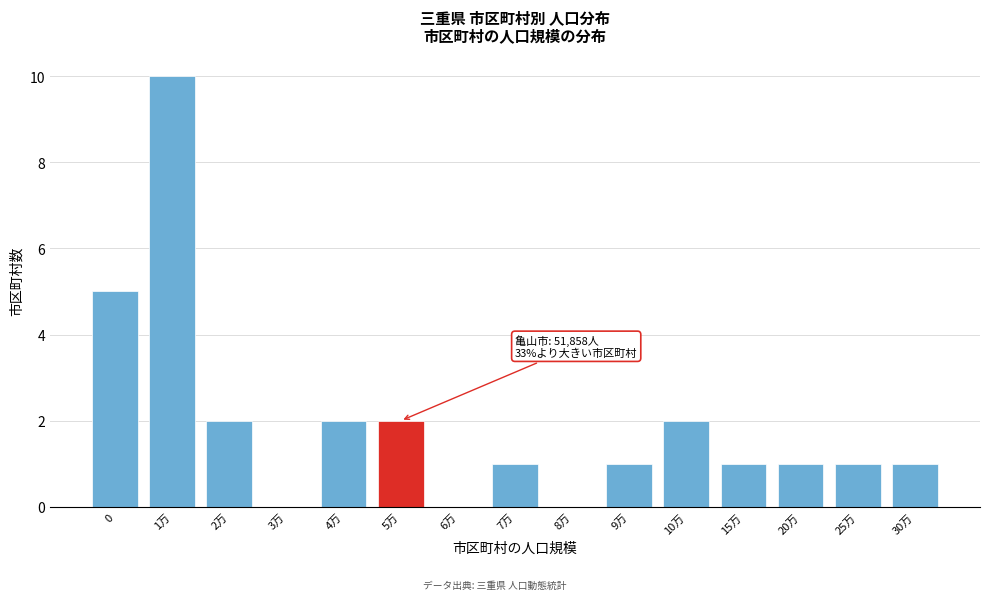

Reading left to right, transcribe all the data shown in this chart.

0=5	1万=10	2万=2	3万=0	4万=2	5万=2	6万=0	7万=1	8万=0	9万=1	10万=2	15万=1	20万=1	25万=1	30万=1